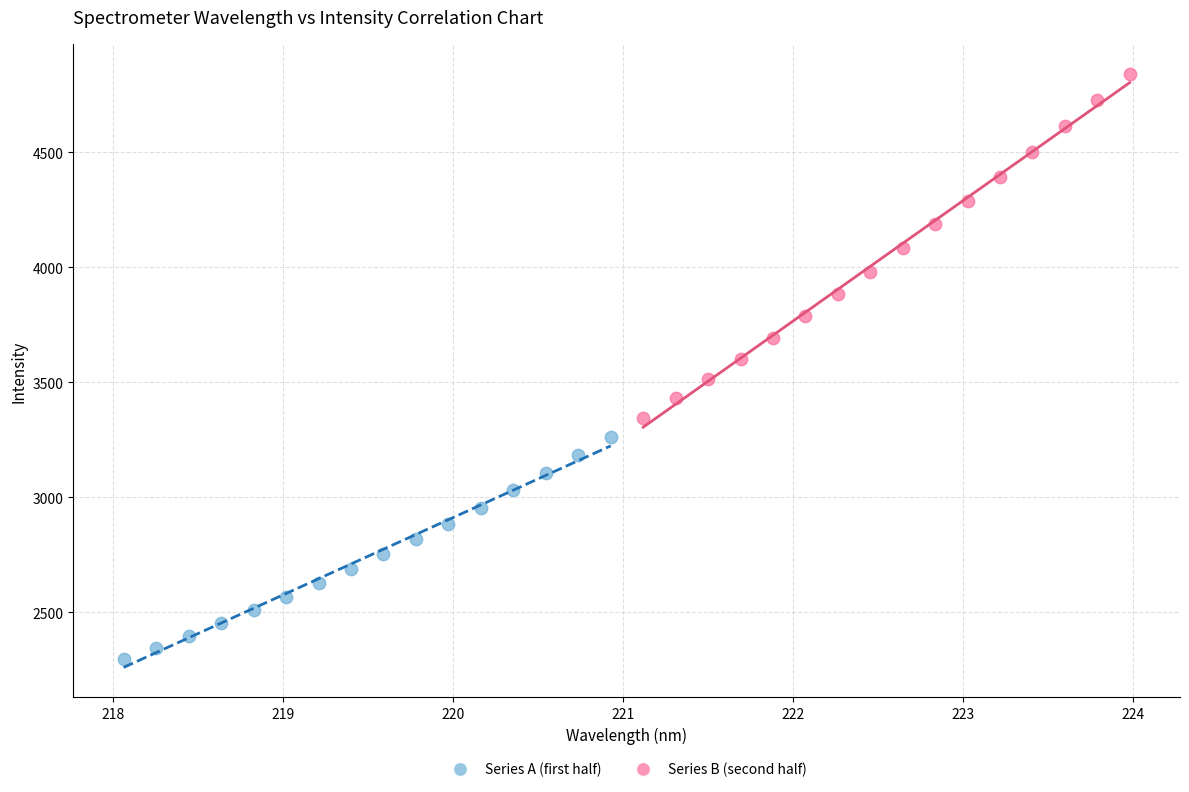

Which series reaches the minimum Y coordinate?

Series A (first half)